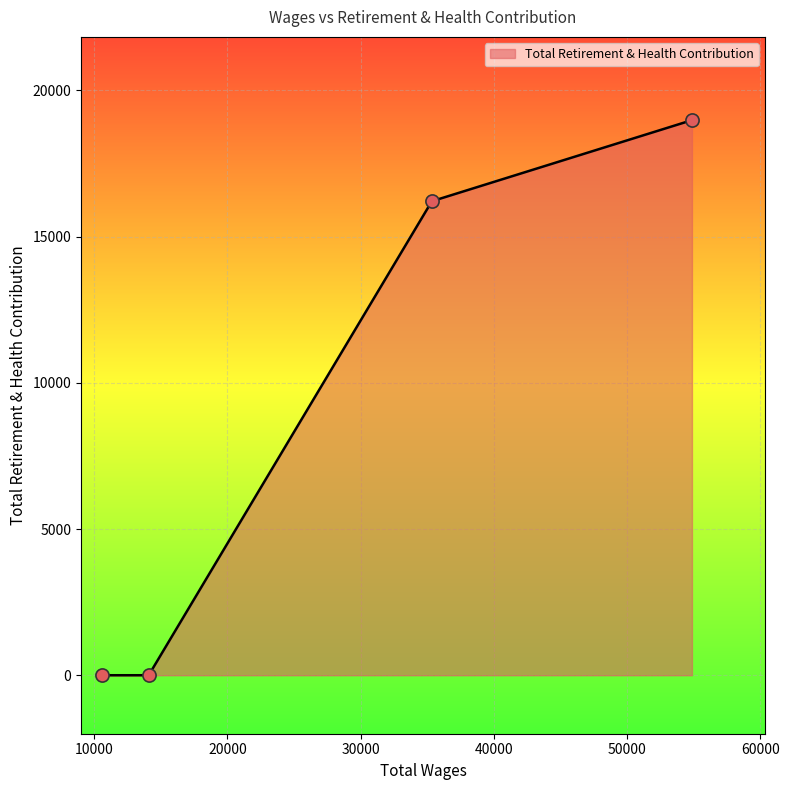

True or false: the data has more than 2 interior local peaks.

False